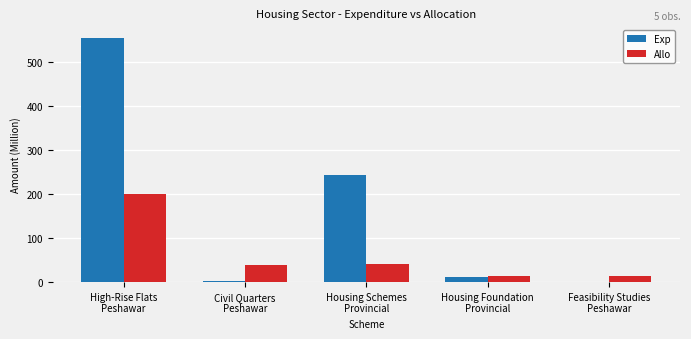

What is the total value across all series at Housing Schemes
Provincial?

285.7